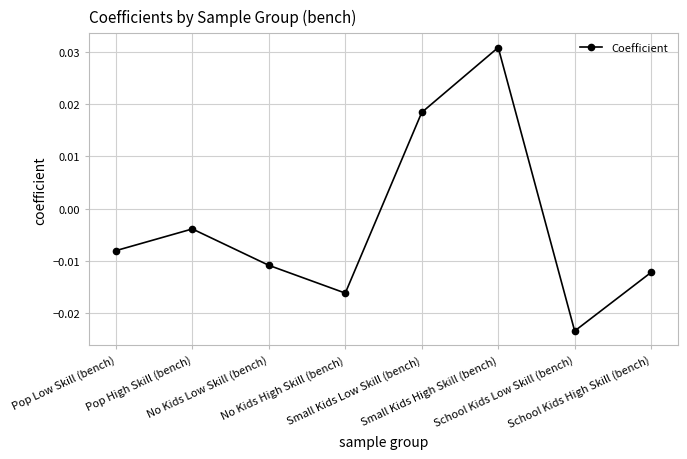

True or false: the data has more than 2 interior local peaks.

False